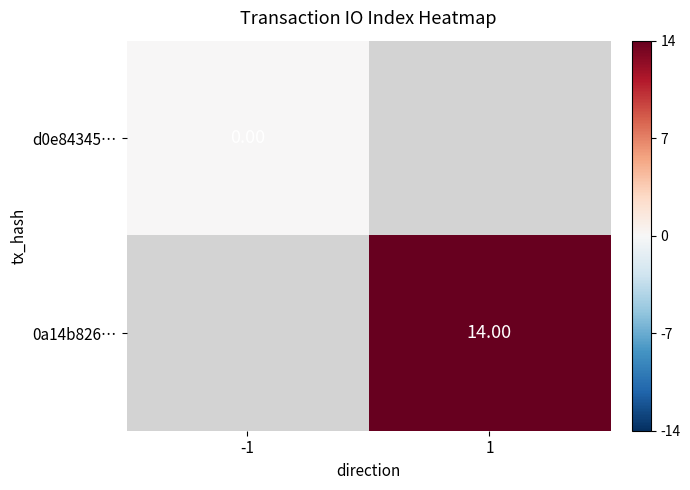

Which label corresponds to the smallest value in the chart?

-1